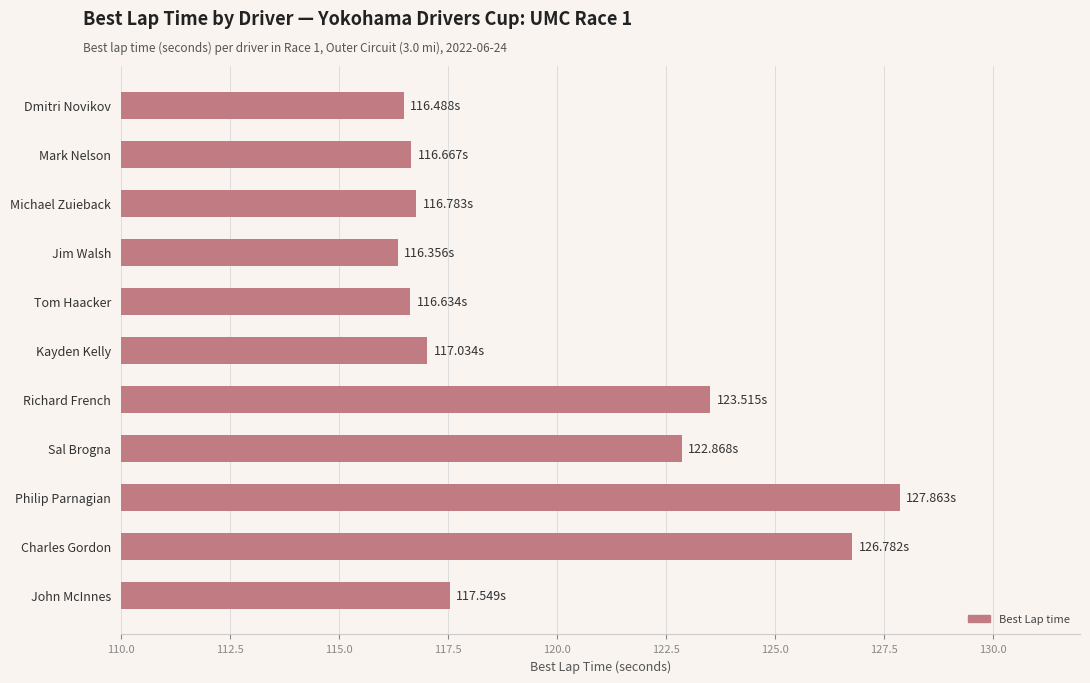

Are the bars grouped side by side (vs. stacked)?

No